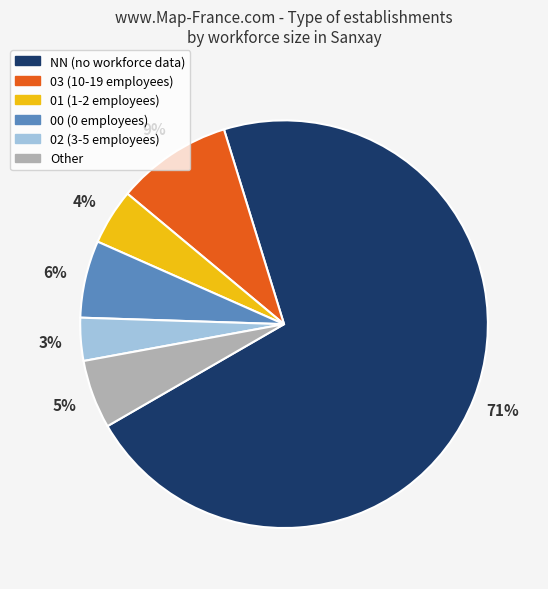

Which has a higher value, 02 or 00?

00